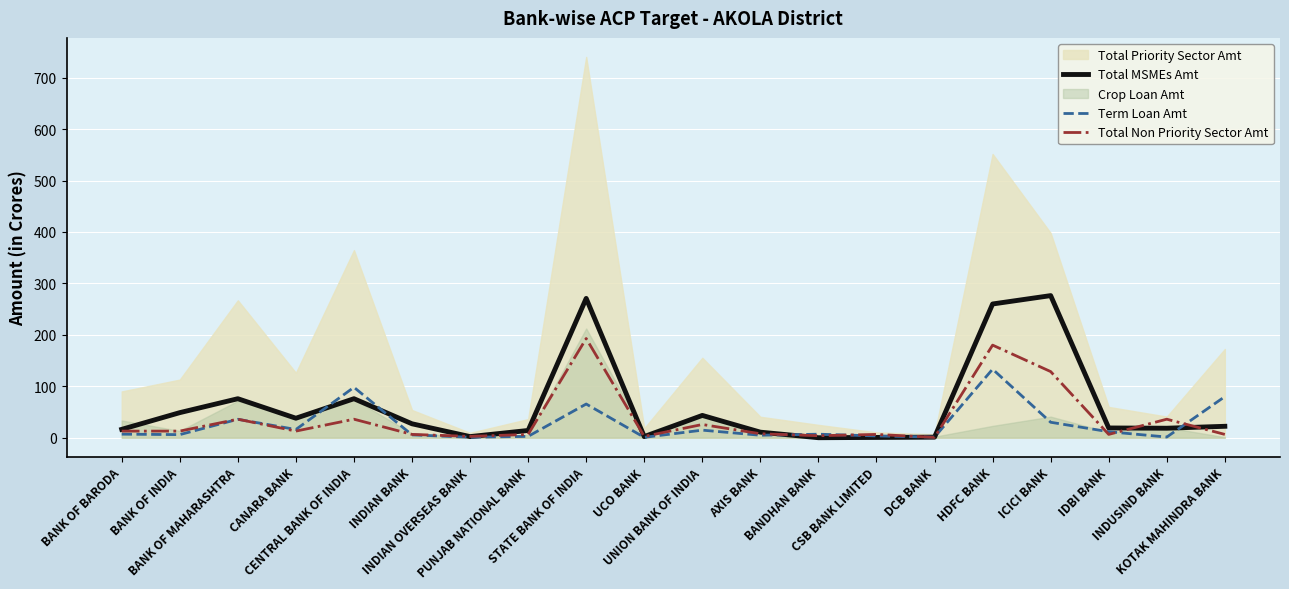

Between INDIAN OVERSEAS BANK and HDFC BANK, which is larger?

HDFC BANK